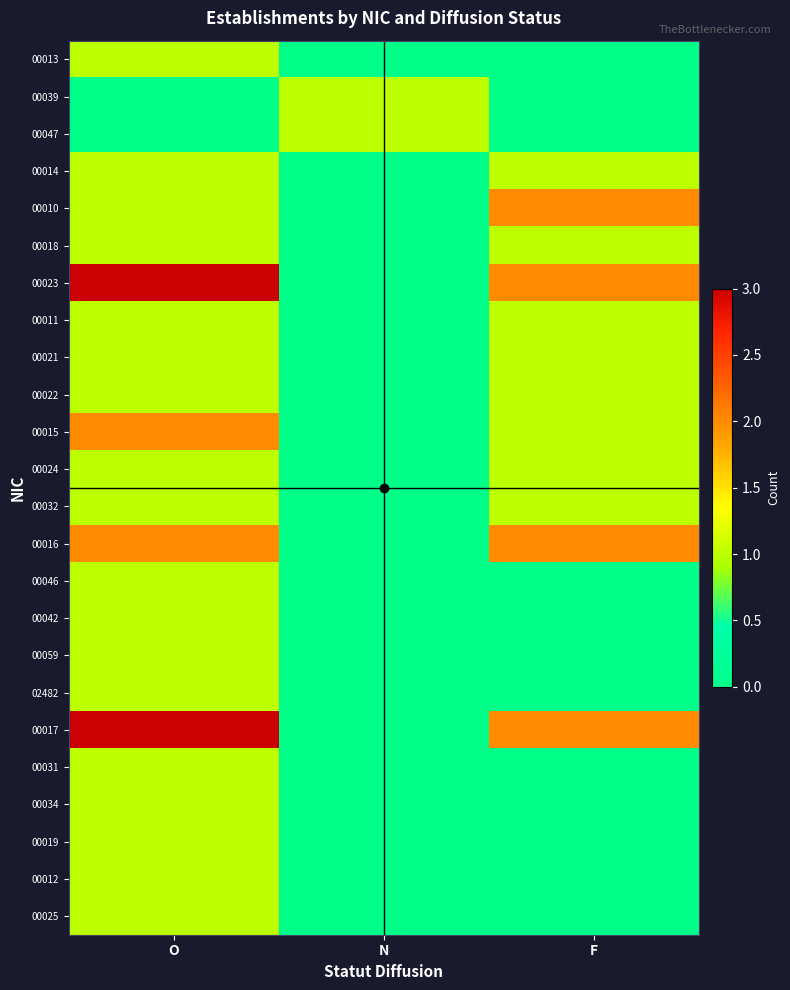

Which label corresponds to the smallest value in the chart?

N